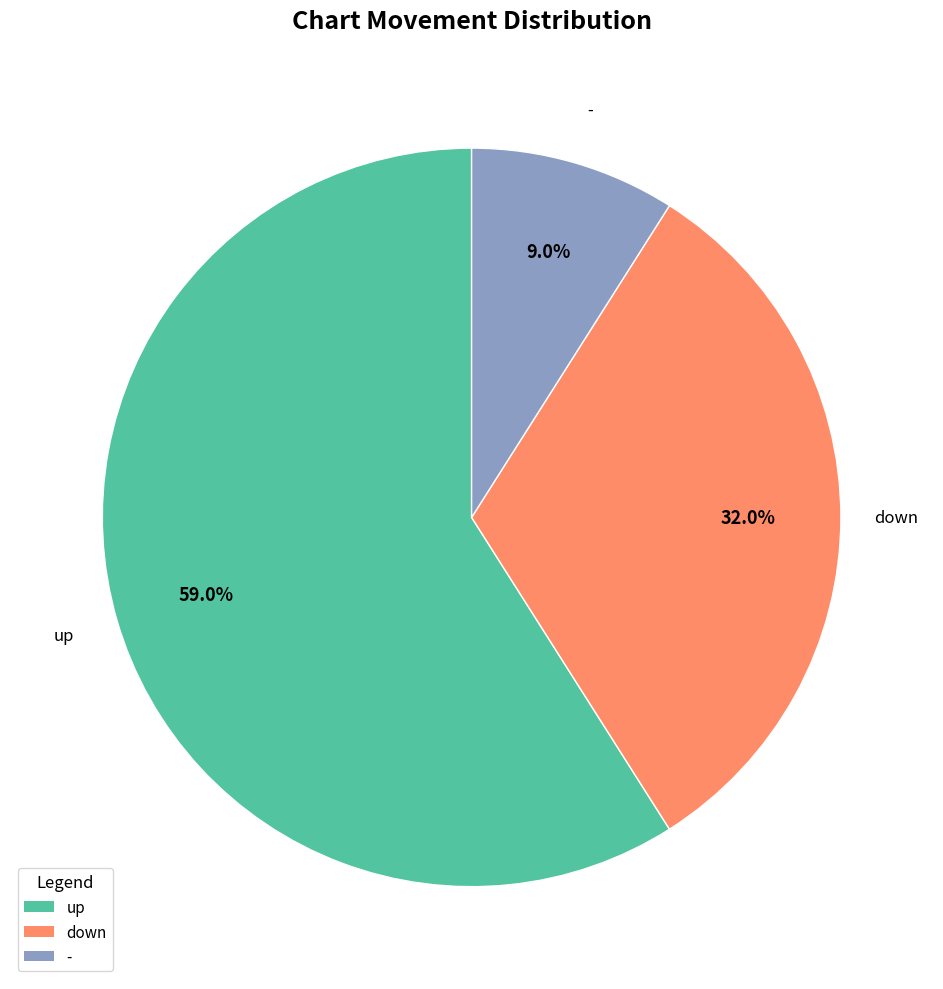

Which slice is the smallest?

-